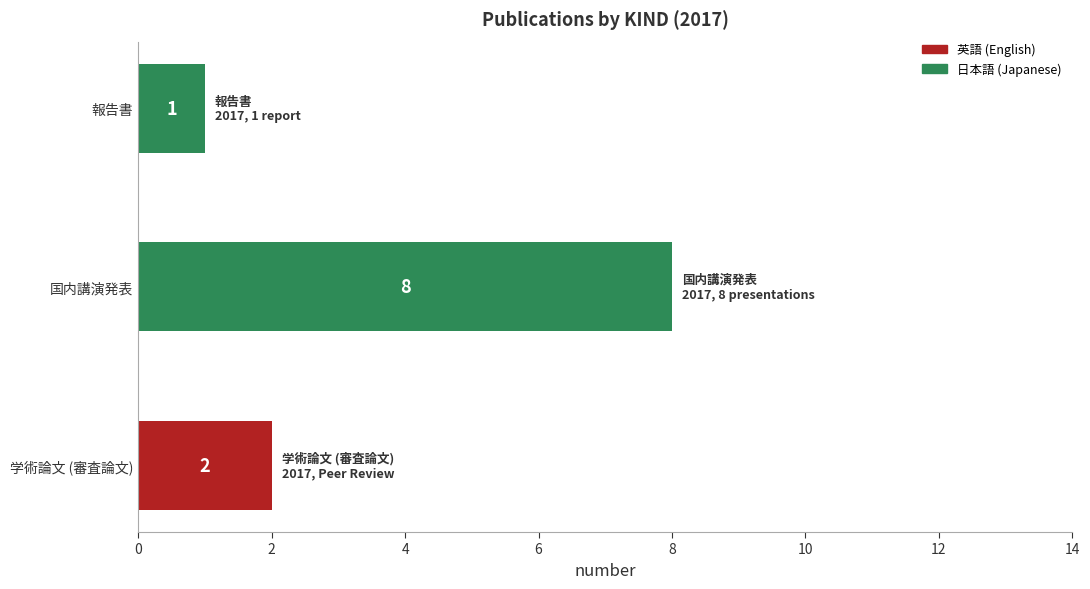

At which category is the sum across all series the highest?

国内講演発表